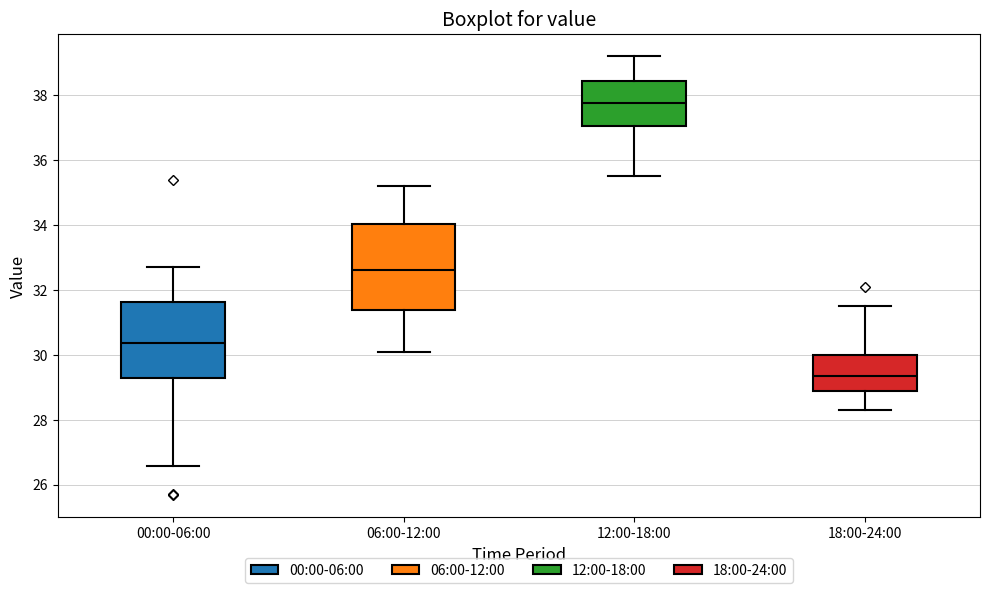

Where is the upper edge of the box for 12:00-18:00 on the y-axis? The values are not printed on the chart, so give them approximately, as read against the axis.

38.4